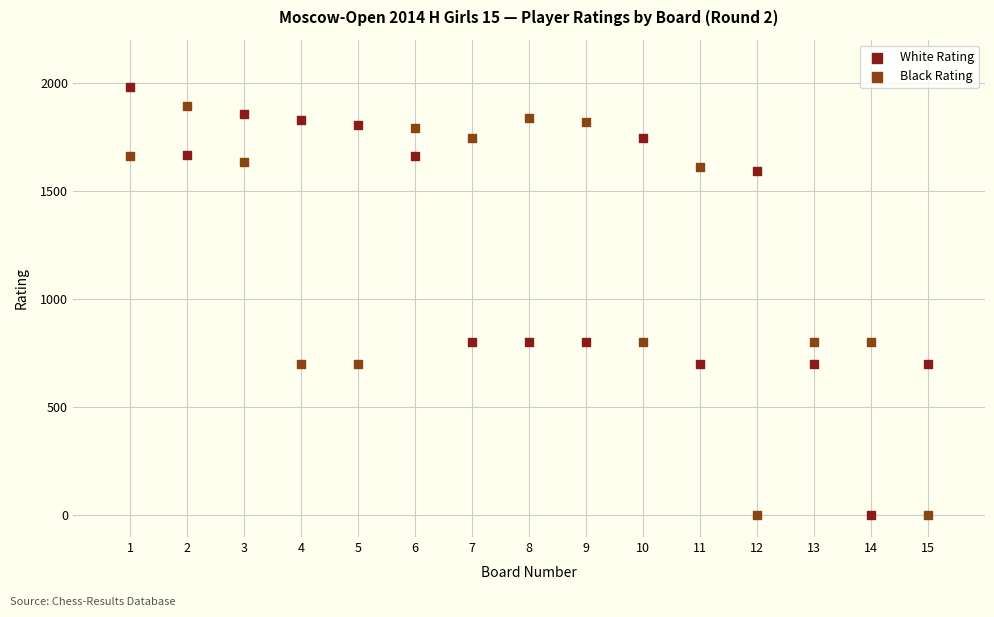

What is the X range (max minus min) for the scatter plot?

14